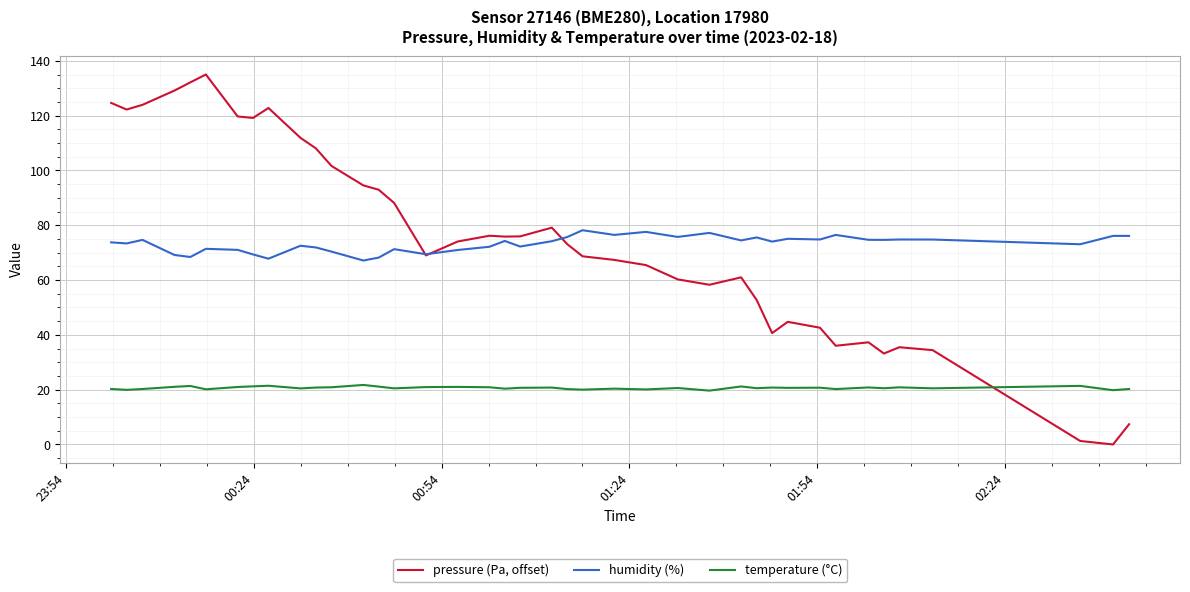

What is the maximum value shown in the chart?

135.0